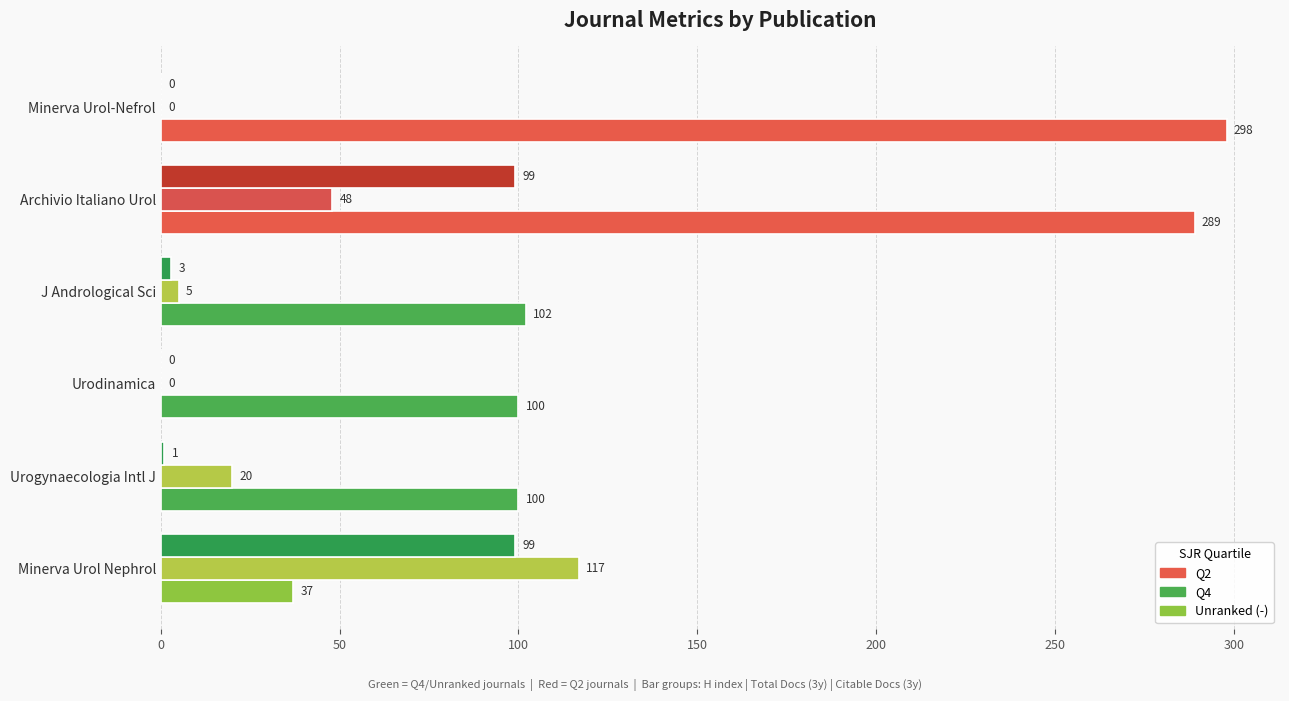

Reading right to left, extract all data points from this chart.

H index: 37	100	100	102	289	298
Total Docs. (3years): 117	20	0	5	48	0
Citable Docs. (3years): 99	1	0	3	99	0